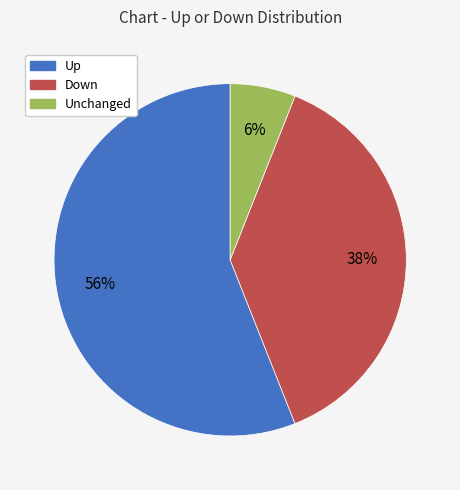

To the nearest percent, what is the difference between the largest and smallest slice percentages?

50%